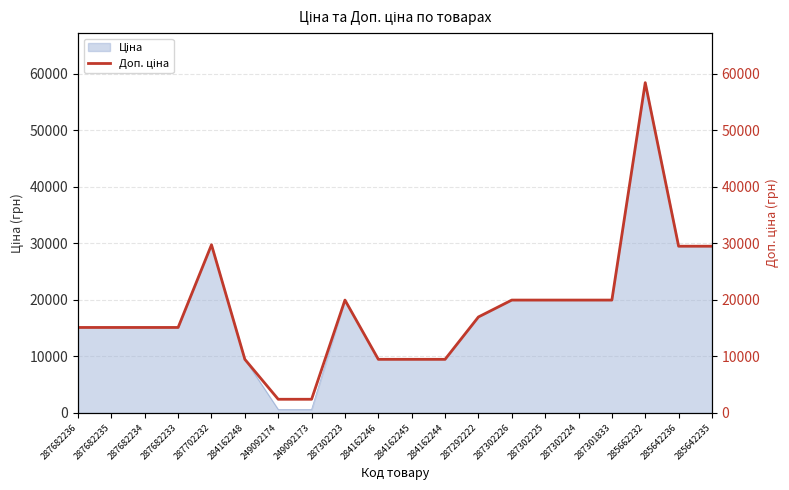

At which label does the data first exceed 16976?

287702232